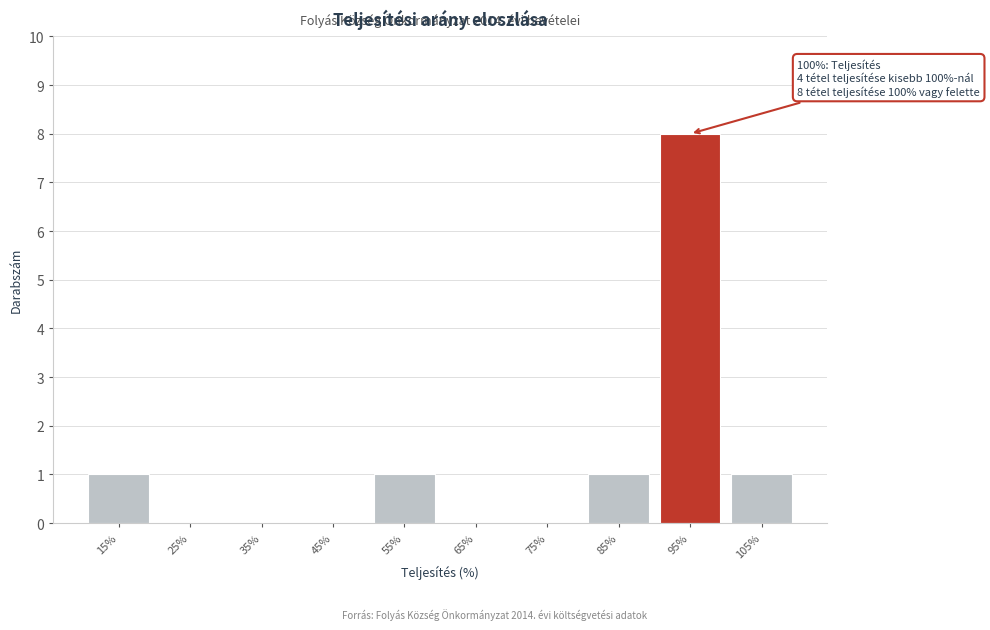

Reading right to left, extract all data points from this chart.

105%=1	95%=8	85%=1	75%=0	65%=0	55%=1	45%=0	35%=0	25%=0	15%=1